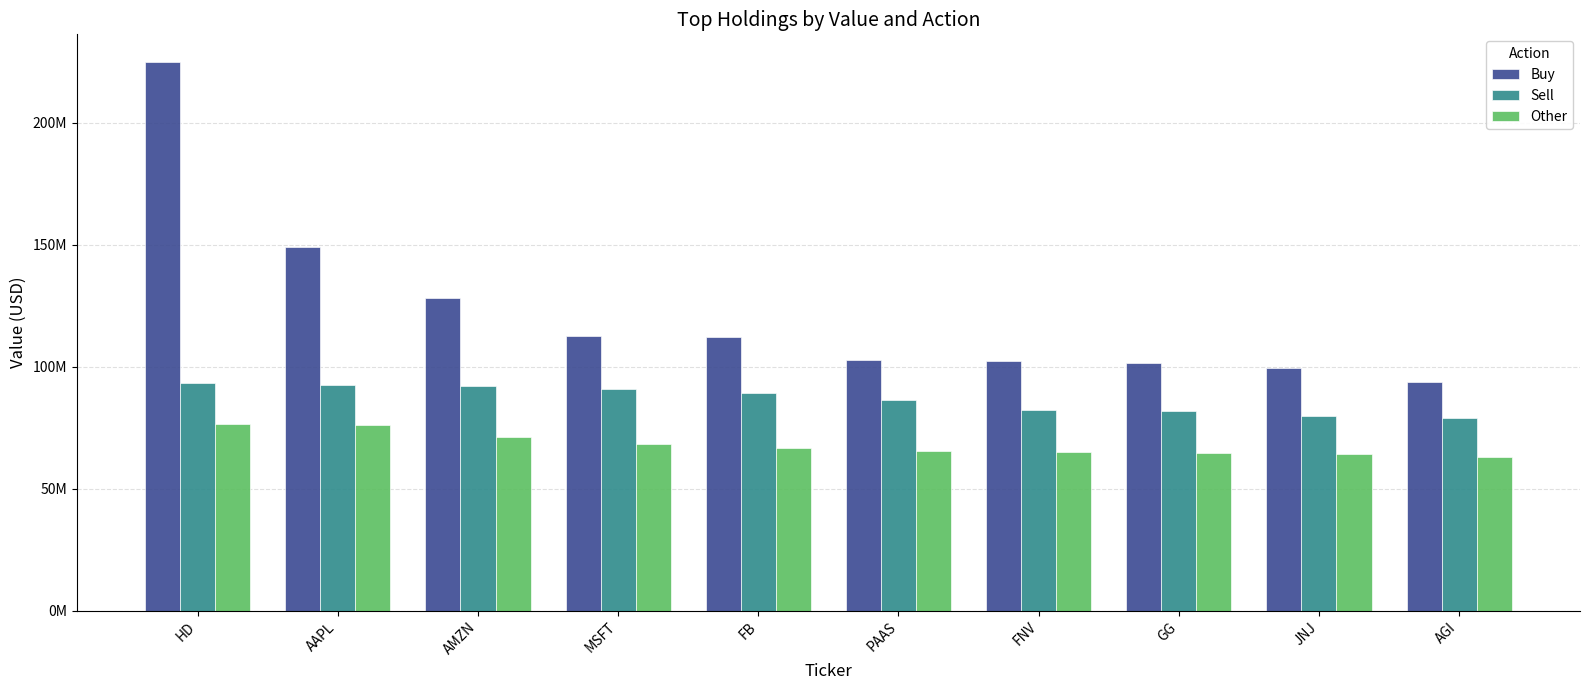

Reading left to right, list all the values displayed in this chart.

Buy: 224922000	148869000	128328000	112637000	112031000	102683000	102135000	101640000	99337000	93553000
Sell: 93356000	92601000	92072000	91063000	89416000	86539000	82406000	81693000	79791000	78864000
Other: 76452000	76077000	71045000	68472000	66546000	65321000	65079000	64607000	64092000	62835000